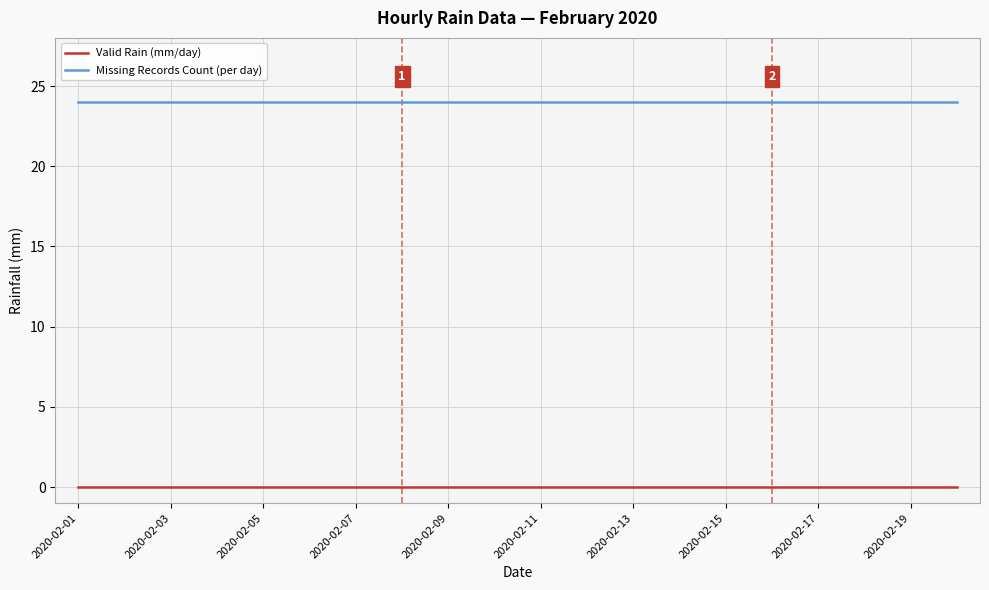

True or false: Valid Rain (mm/day) and Missing Records Count (per day) cross at least once.

False